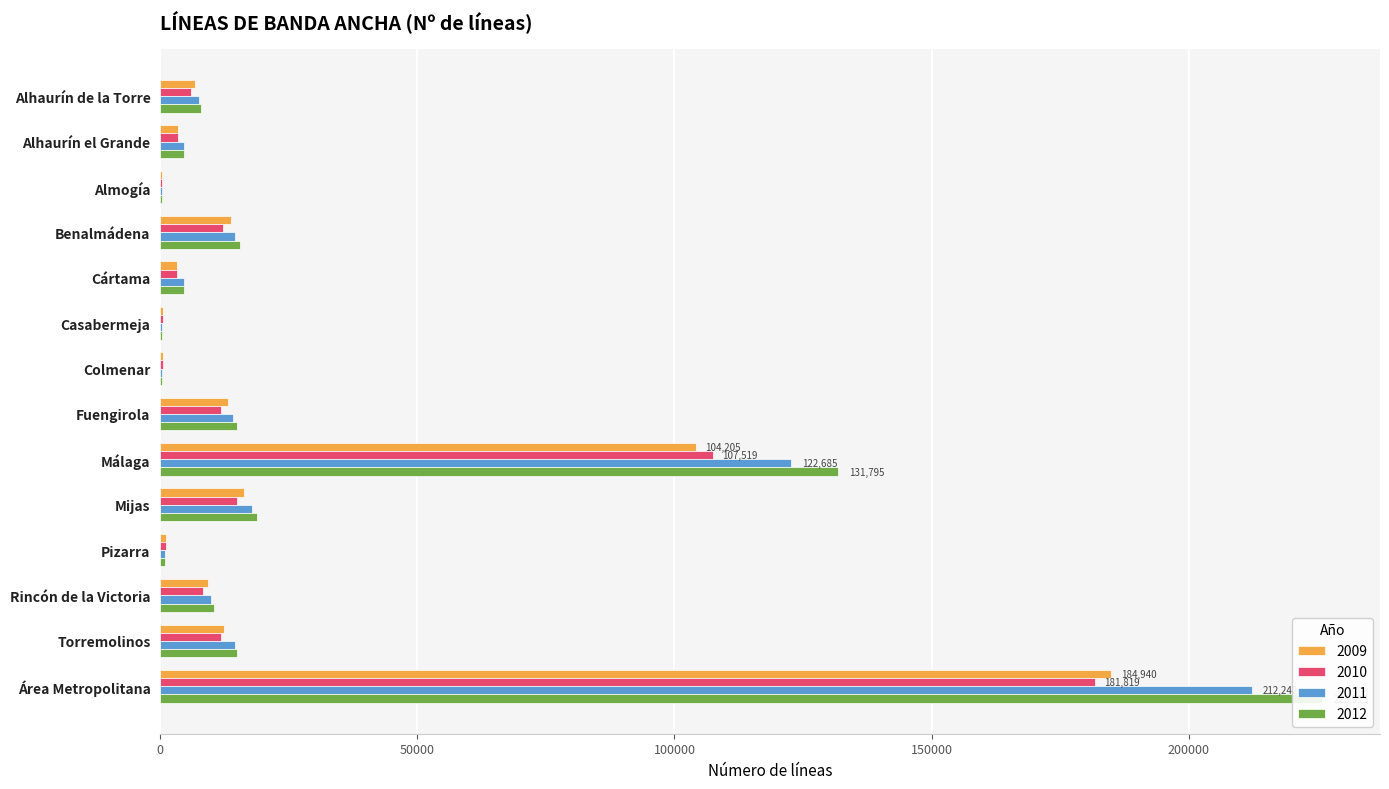

At Almogía, list the series in order from smallest to largest.

2011, 2012, 2009, 2010